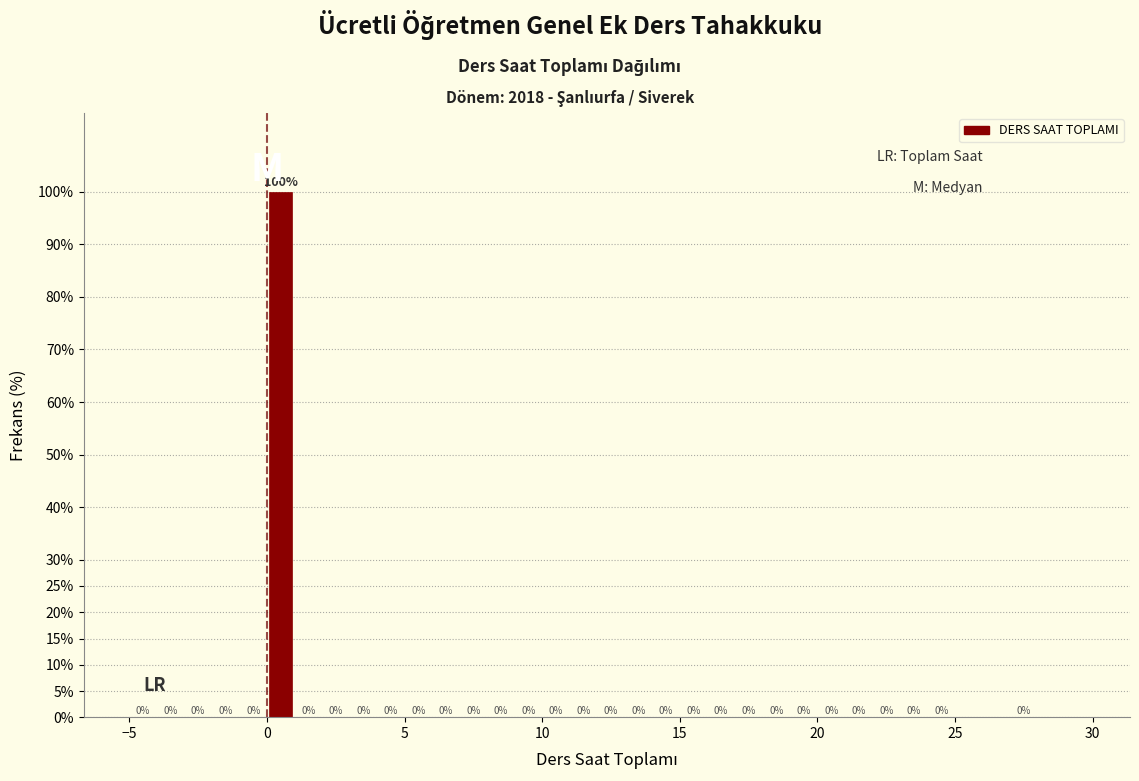

Around what value on the x-axis is the tallest bar? Give the approximate position of its centre, as read against the axis.

0.5